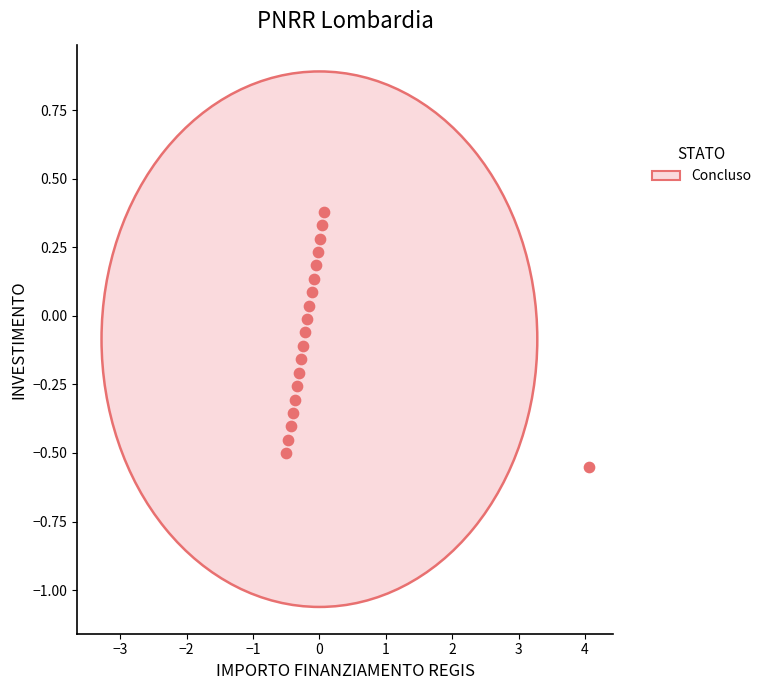

What is the range of Y values (max minus min)?

0.9